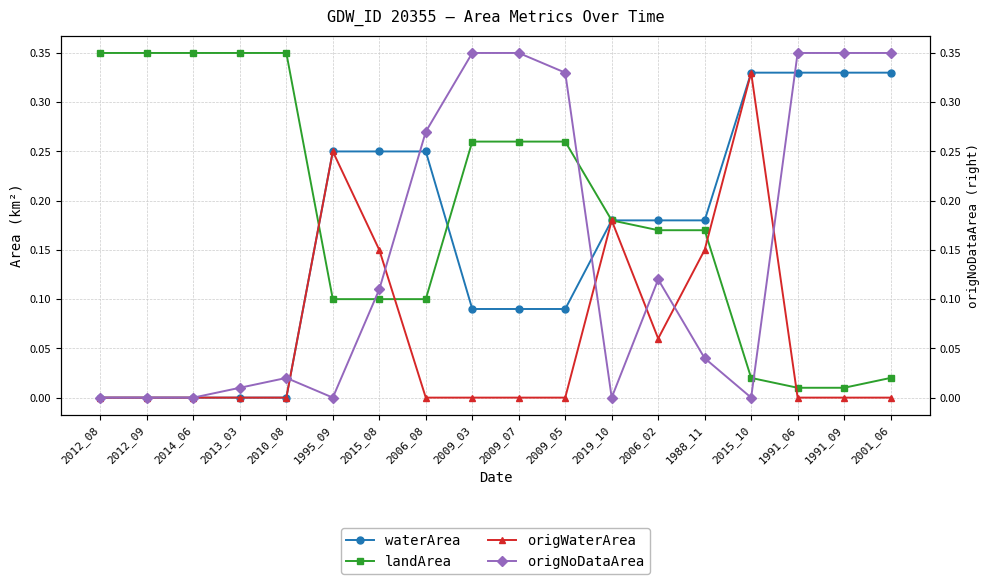

What is the total value across all series at 1991_09?

0.7